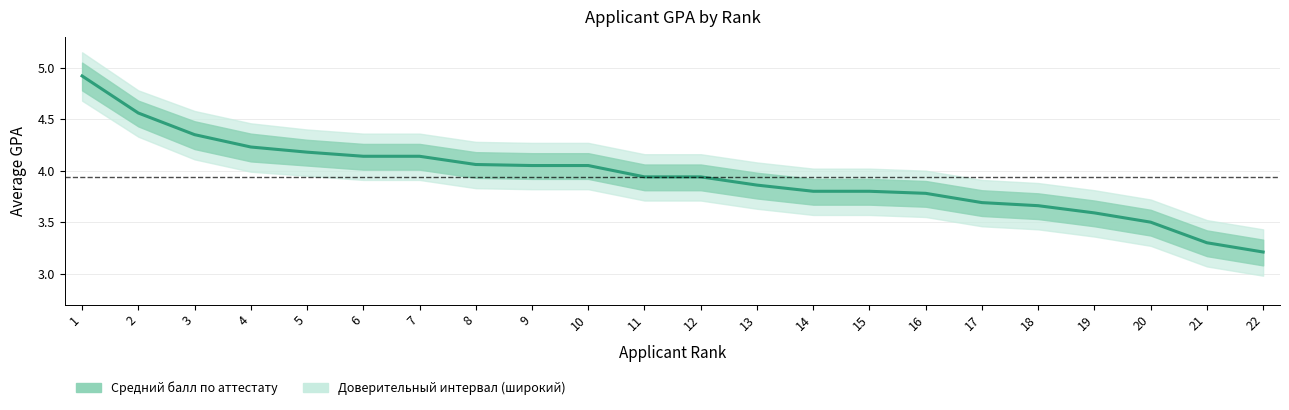

Which category has the highest value across all series?

1